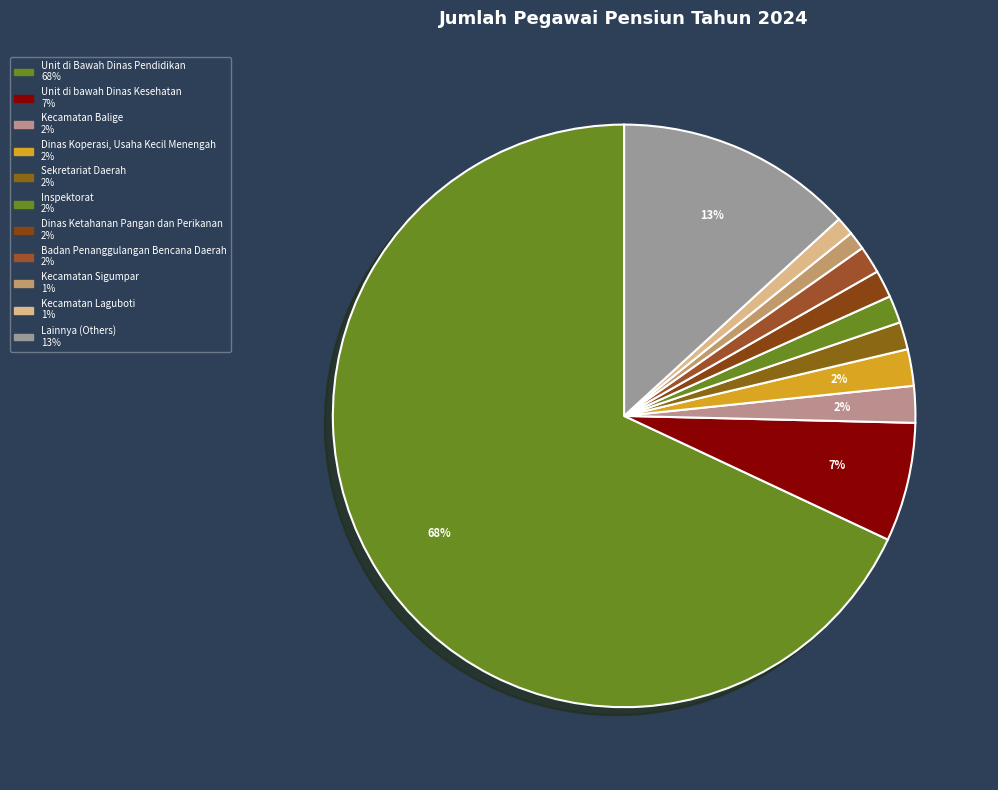

How many segments does this pie chart have?

11